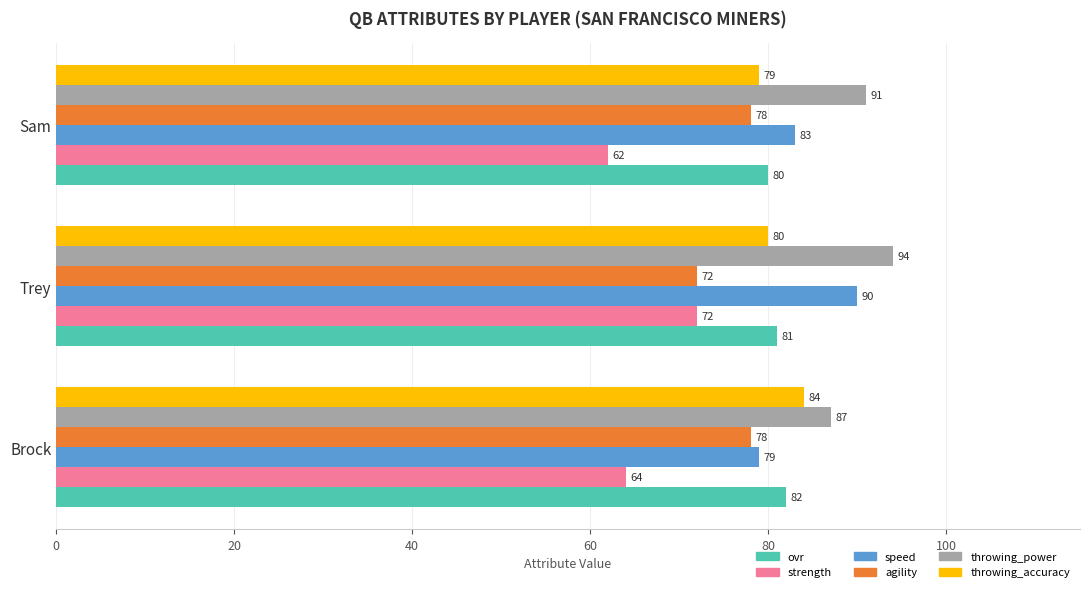

True or false: speed has a value of 90 at Trey.

True